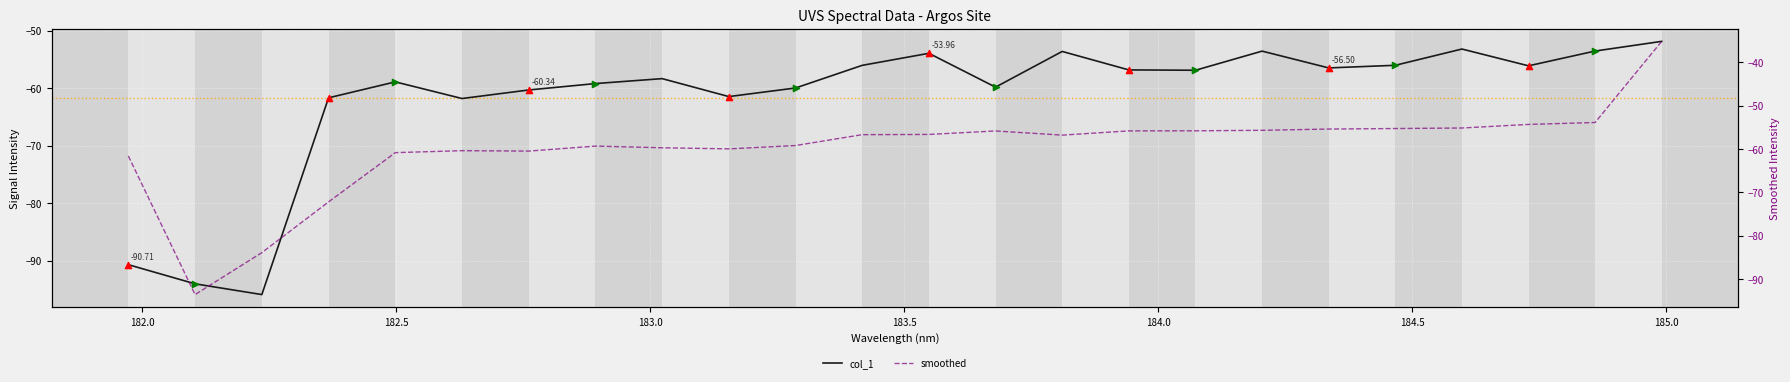

At how many categories does at least one series exceed -79?

22